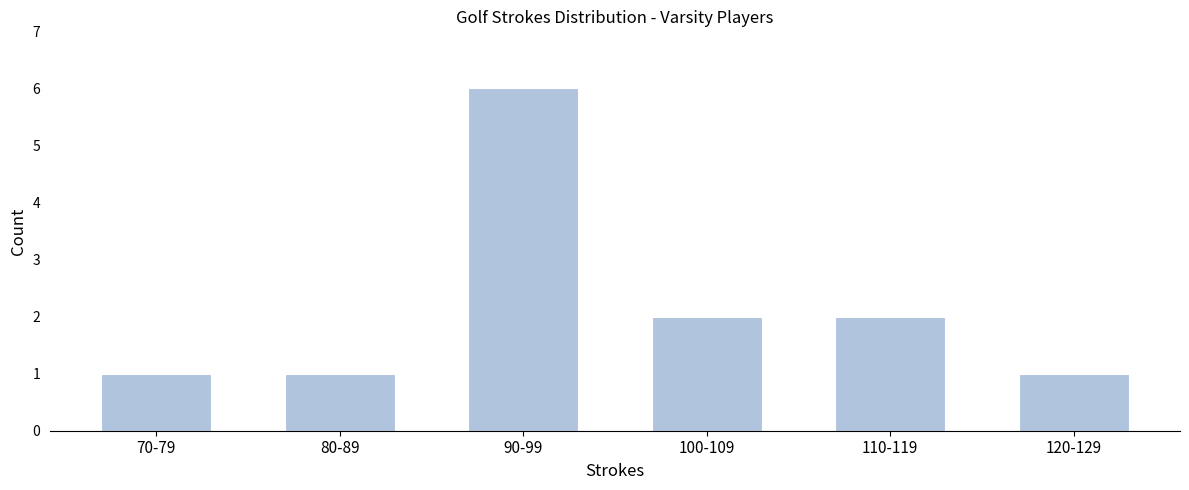

Reading left to right, list all the values displayed in this chart.

1	1	6	2	2	1